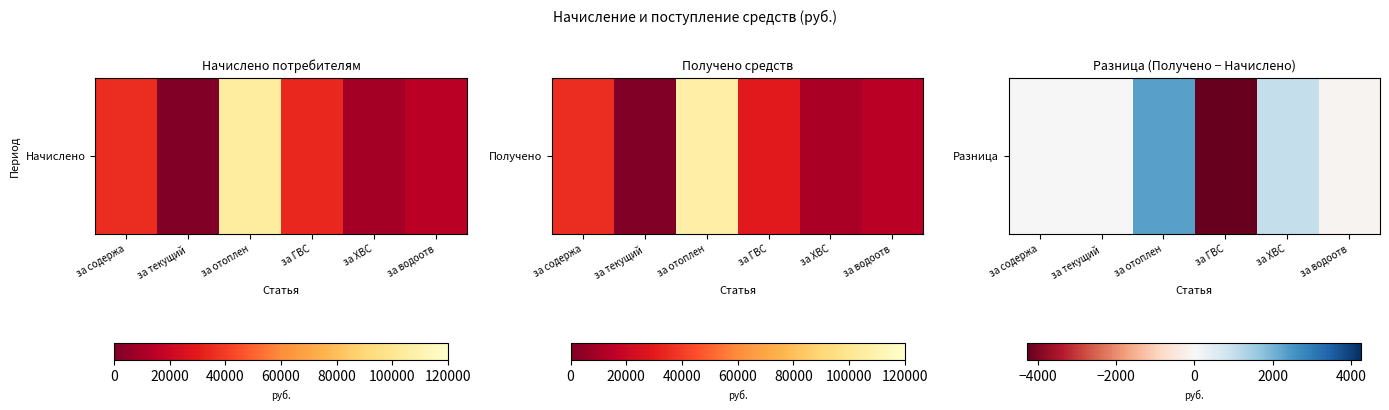

Reading left to right, extract all data points from this chart.

-23.7	0.0	2303.7	-4272.9	1025.8	-131.6